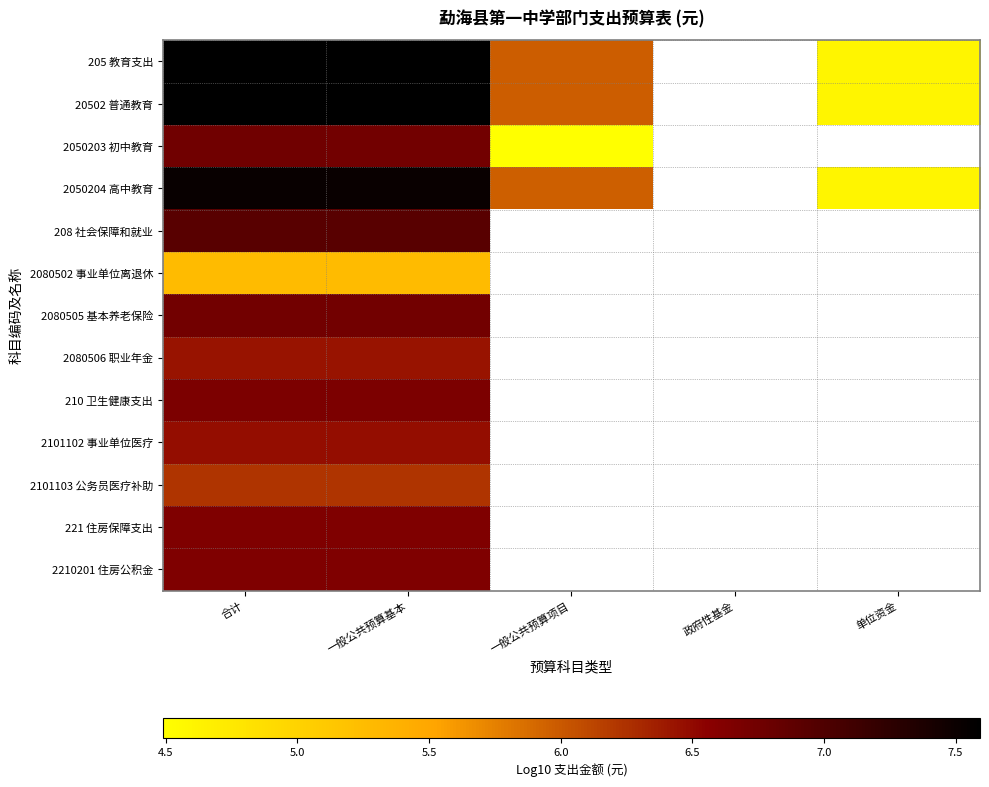

Which has a higher value, 合计 or 单位资金?

合计